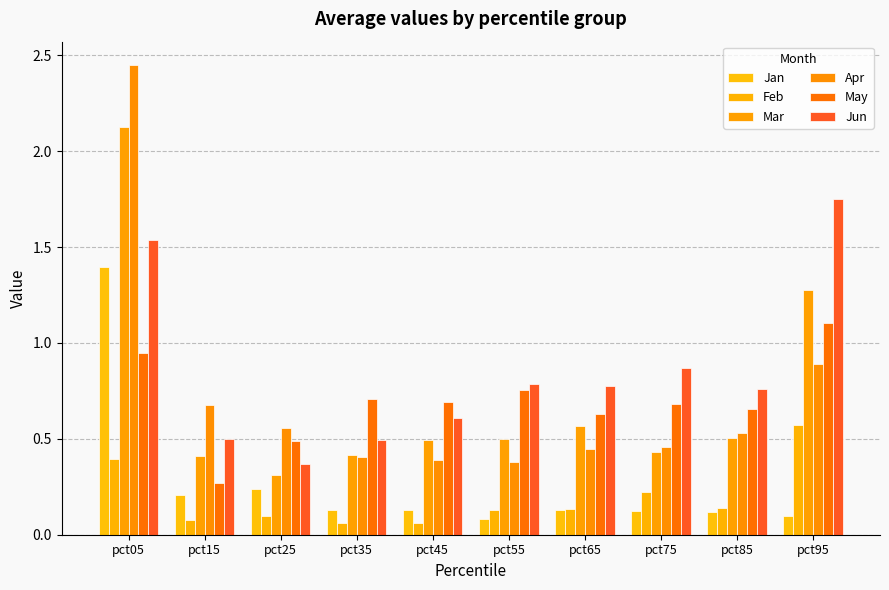

True or false: Mar has a value of 1.3 at pct95.

True